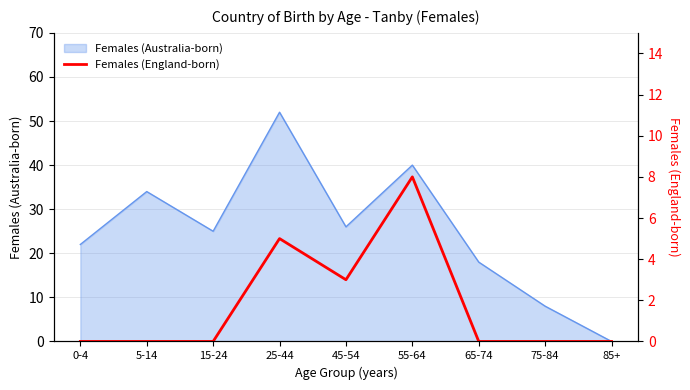

True or false: Females (Australia-born) has a value of 42 at 45-54.

False